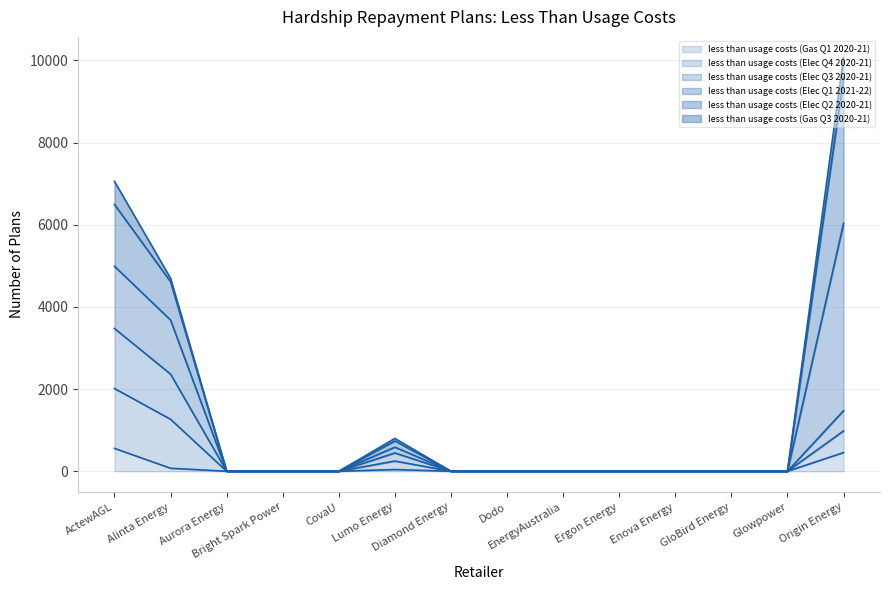

How many data points in less than usage costs (Gas Q1 2020-21) are above 0?

4